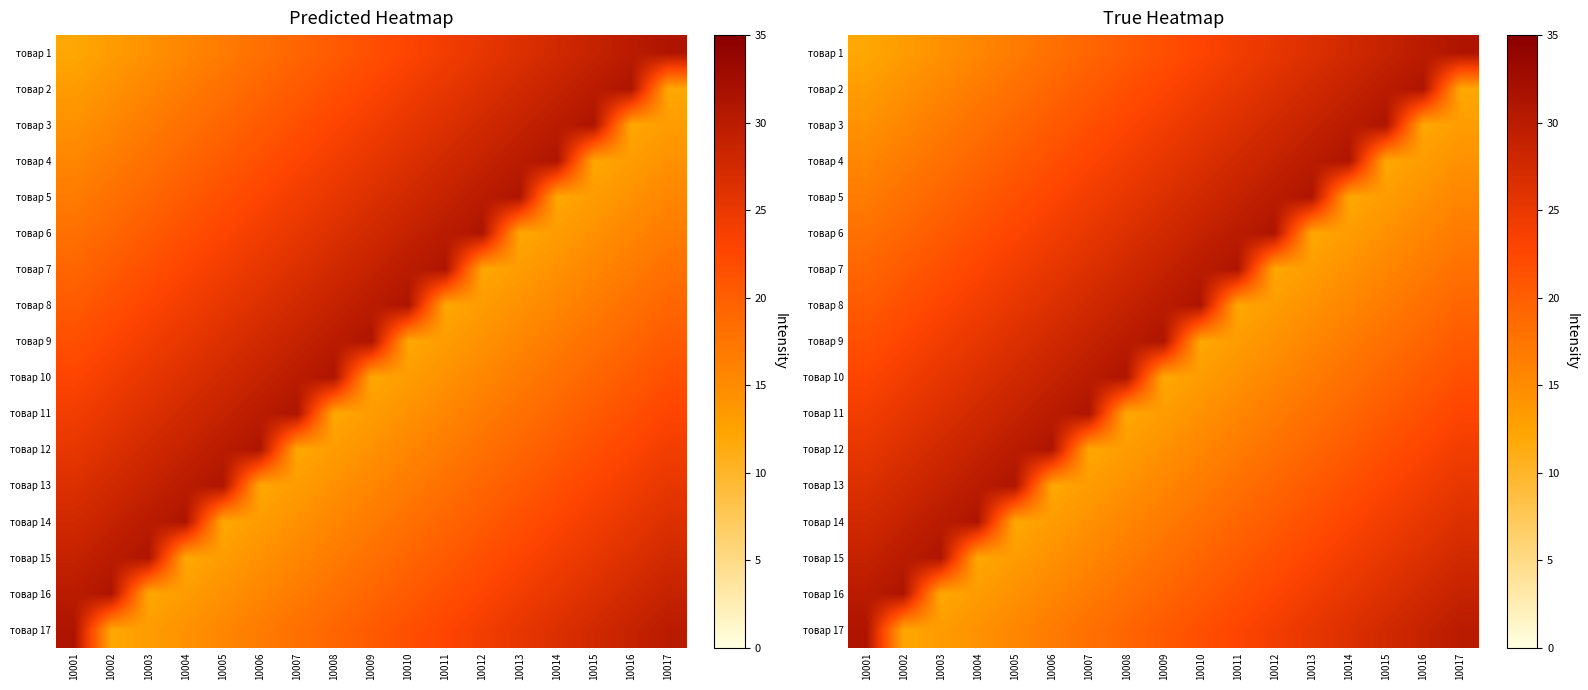

Rank the series at 10006 from lowest to highest value.

товар 13, товар 14, товар 15, товар 16, товар 17, товар 1, товар 2, товар 3, товар 4, товар 5, товар 6, товар 7, товар 8, товар 9, товар 10, товар 11, товар 12